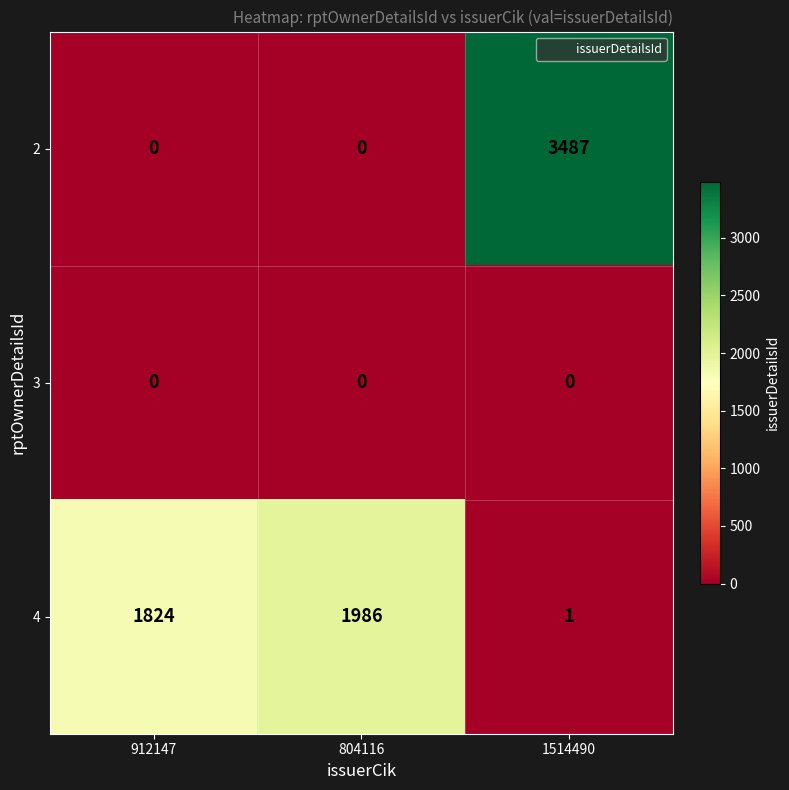

Read the 4 value at 912147, to the nearest 10.

1820